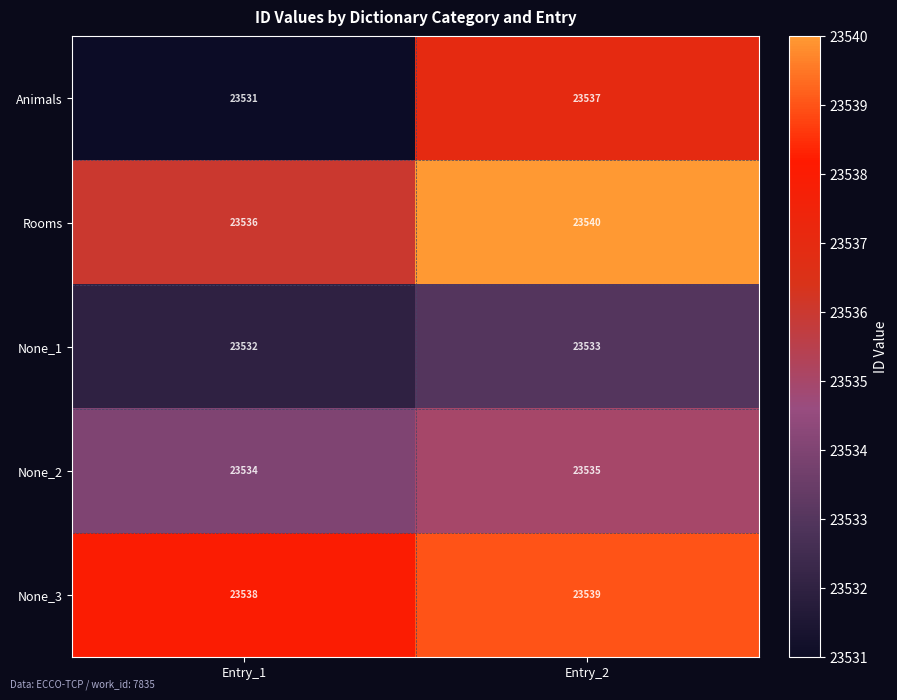

Which category has the highest value across all series?

Entry_2